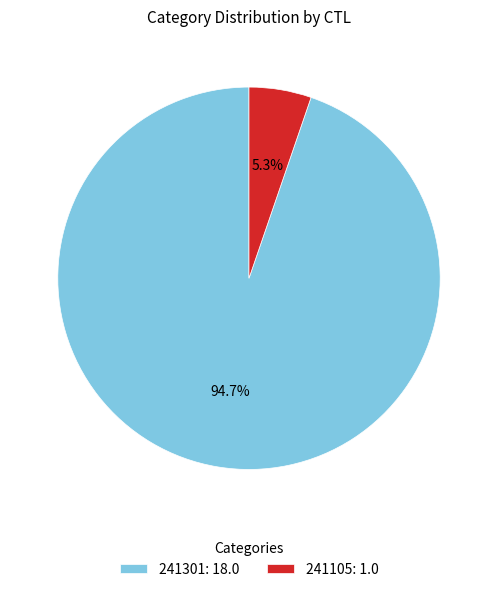

Is the sum of 241105: 1.0 and 241301: 18.0 greater than half?

Yes